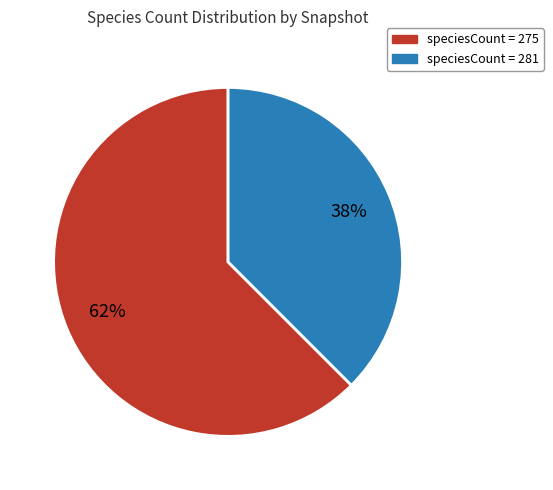

Is there any slice that represents more than half of the pie?

Yes